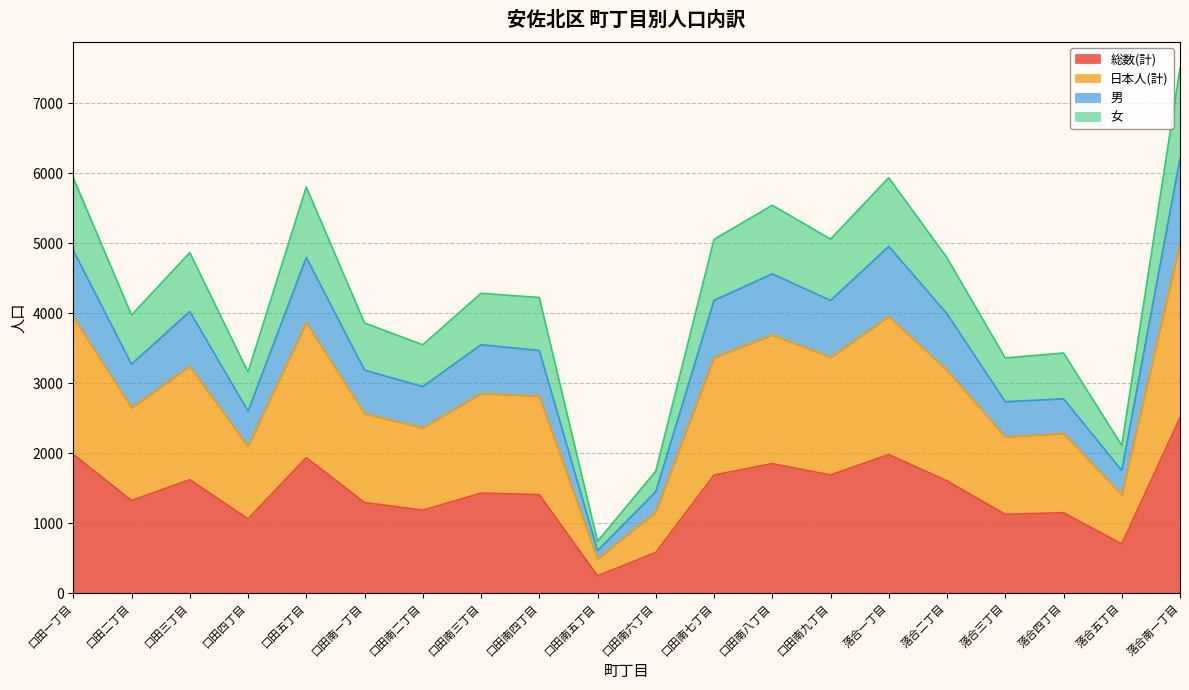

Reading left to right, what are all the values shown in this chart?

総数(計): 1984	1325	1623	1063	1938	1296	1188	1431	1409	250	584	1689	1852	1690	1982	1606	1128	1151	706	2507
日本人(計): 3948	2649	3242	2096	3865	2564	2361	2853	2815	493	1160	3365	3689	3368	3952	3185	2232	2281	1406	4991
男: 4897	3272	4025	2601	4796	3187	2953	3550	3468	610	1452	4184	4562	4182	4954	3992	2736	2778	1754	6215
女: 5932	3974	4865	3159	5803	3860	3549	4284	4224	743	1744	5054	5541	5058	5934	4791	3360	3432	2112	7498